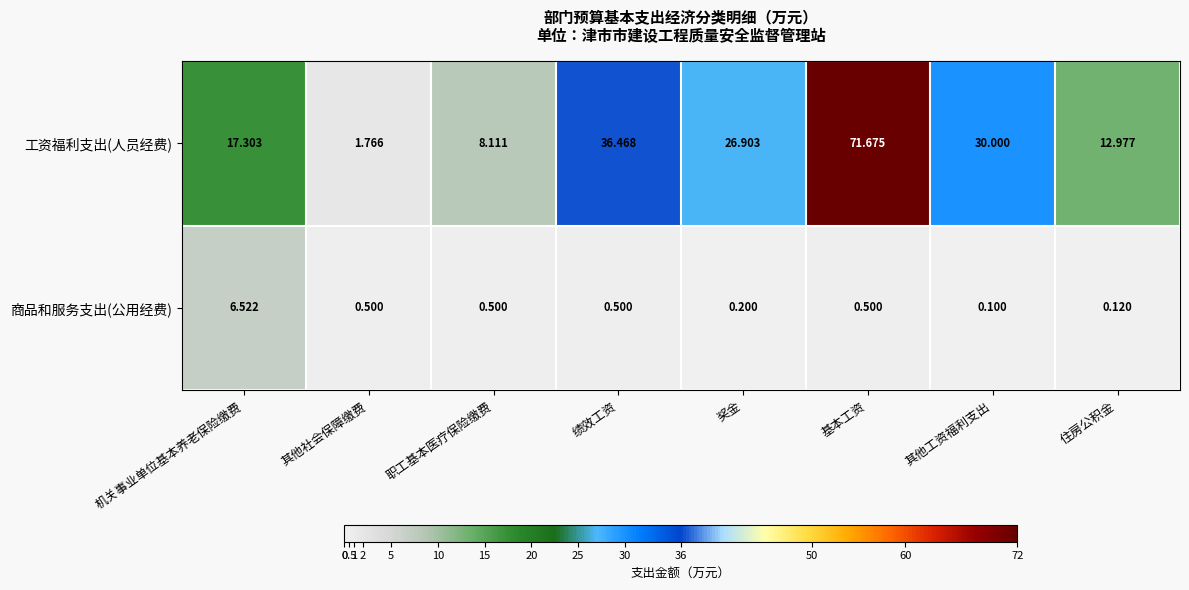

Which series has the largest total across all categories?

工资福利支出(人员经费)